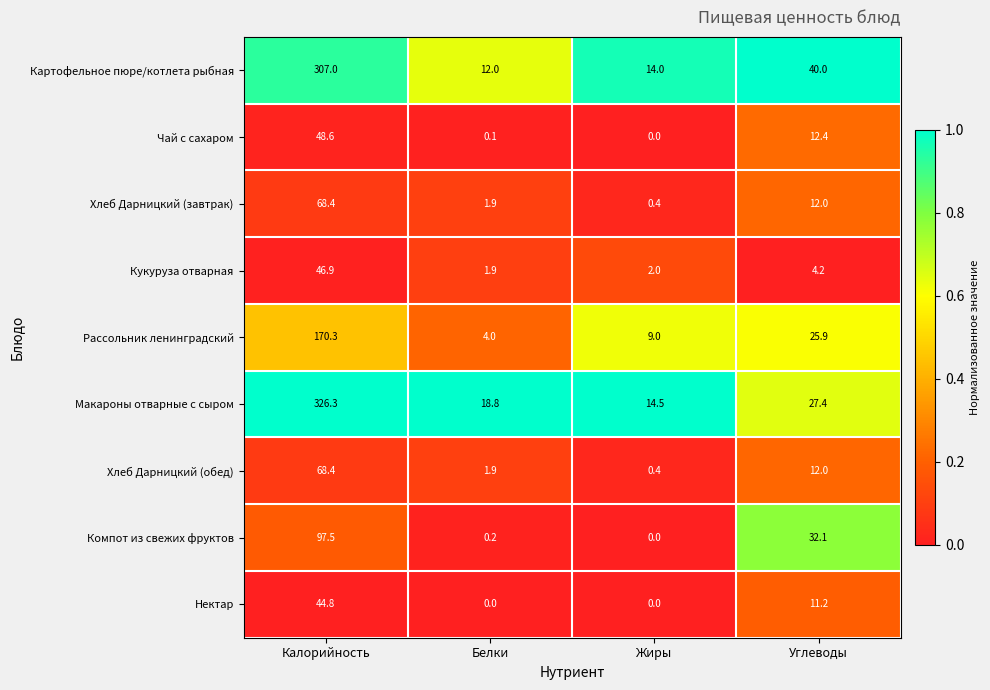

Which series changed the most between Белки and Жиры?

Рассольник ленинградский